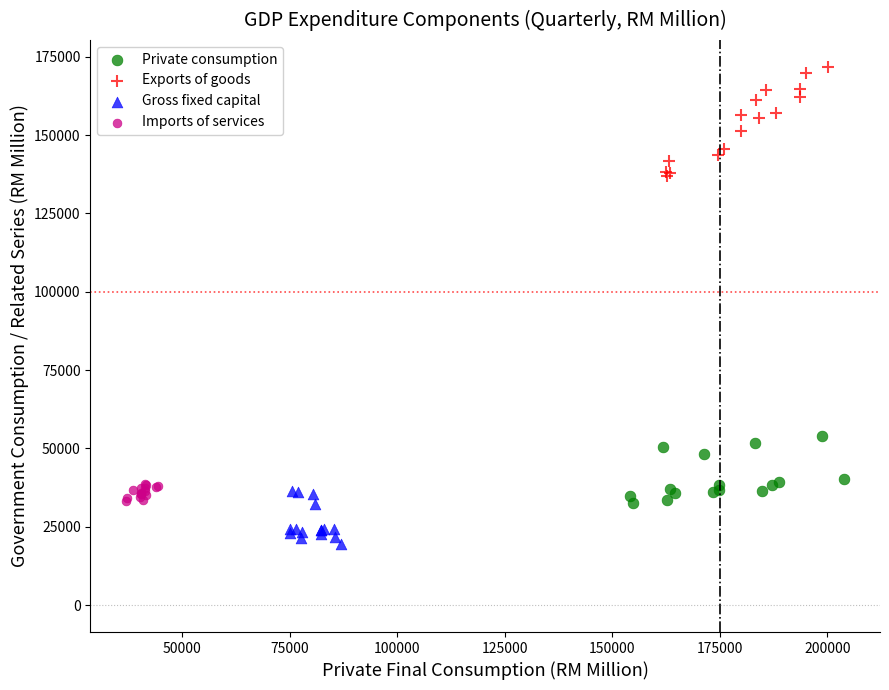

Which series has the largest Y range (max minus min)?

Exports of goods